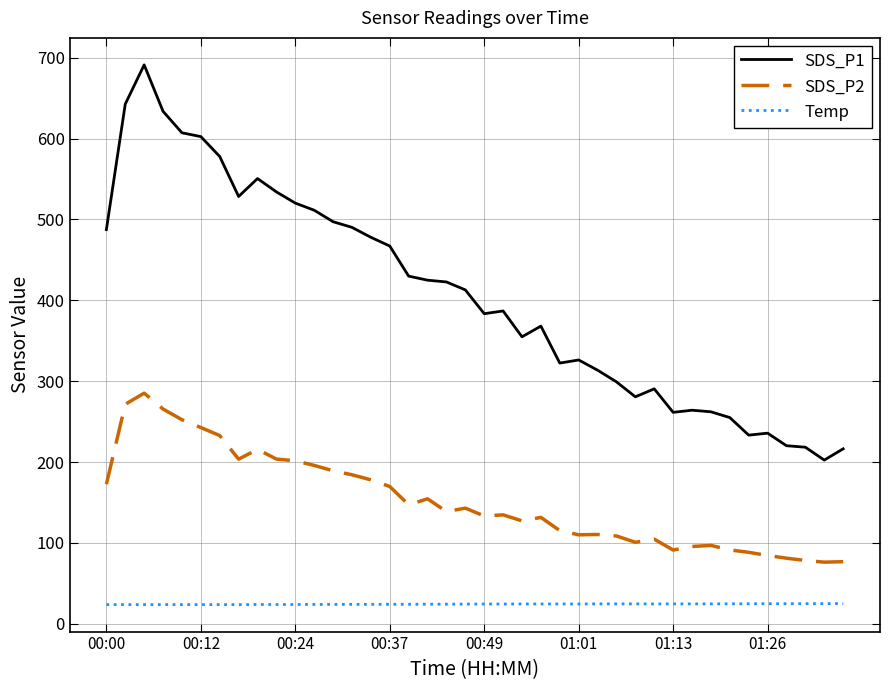

Which series has the widest spread of values?

SDS_P1